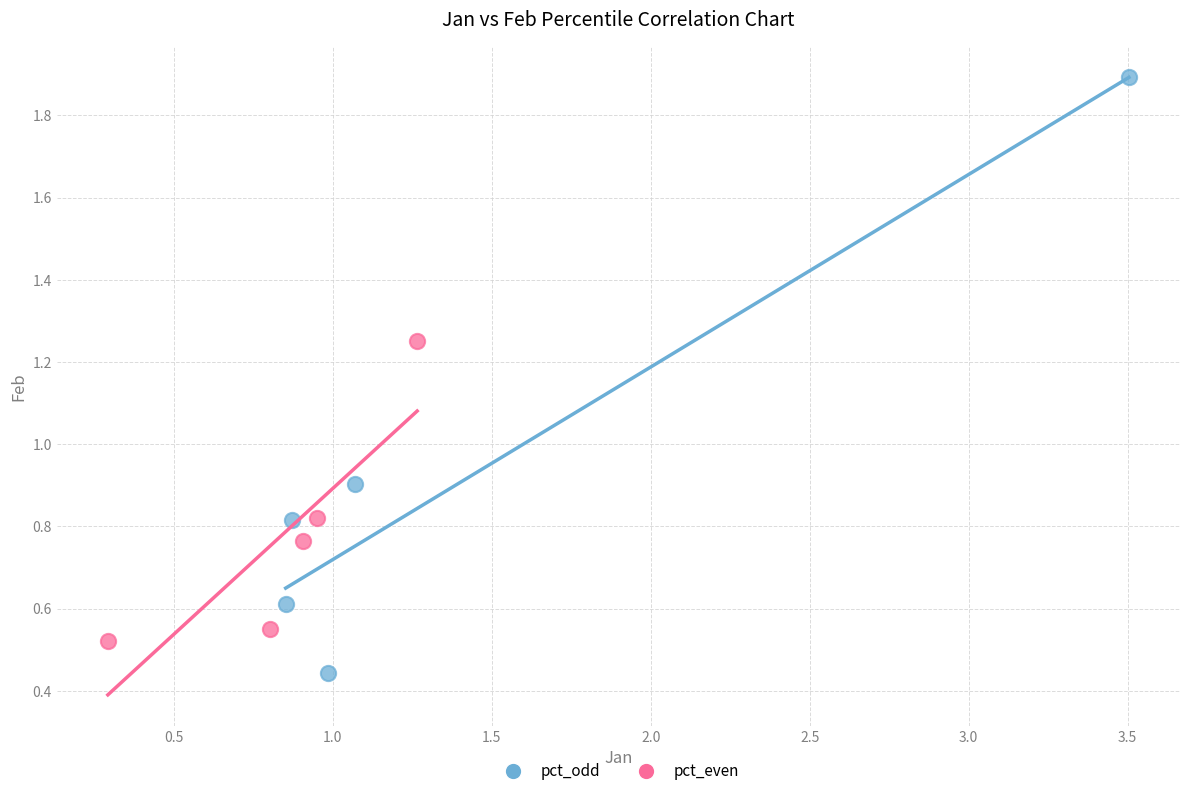

Which series has the largest Y range (max minus min)?

pct_odd